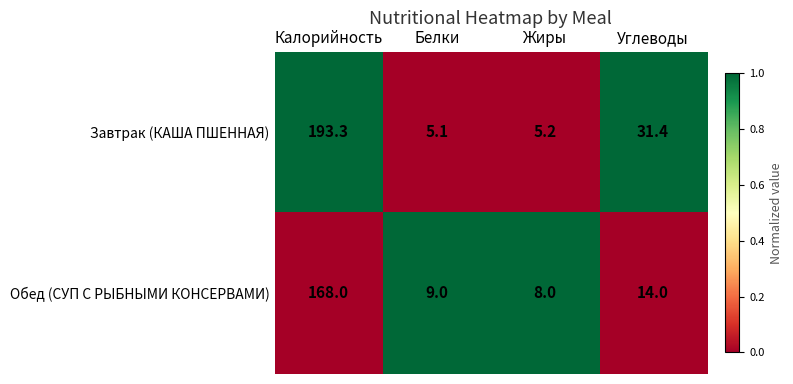

Rank the categories by Обед (СУП С РЫБНЫМИ КОНСЕРВАМИ) value from lowest to highest.

Жиры, Белки, Углеводы, Калорийность